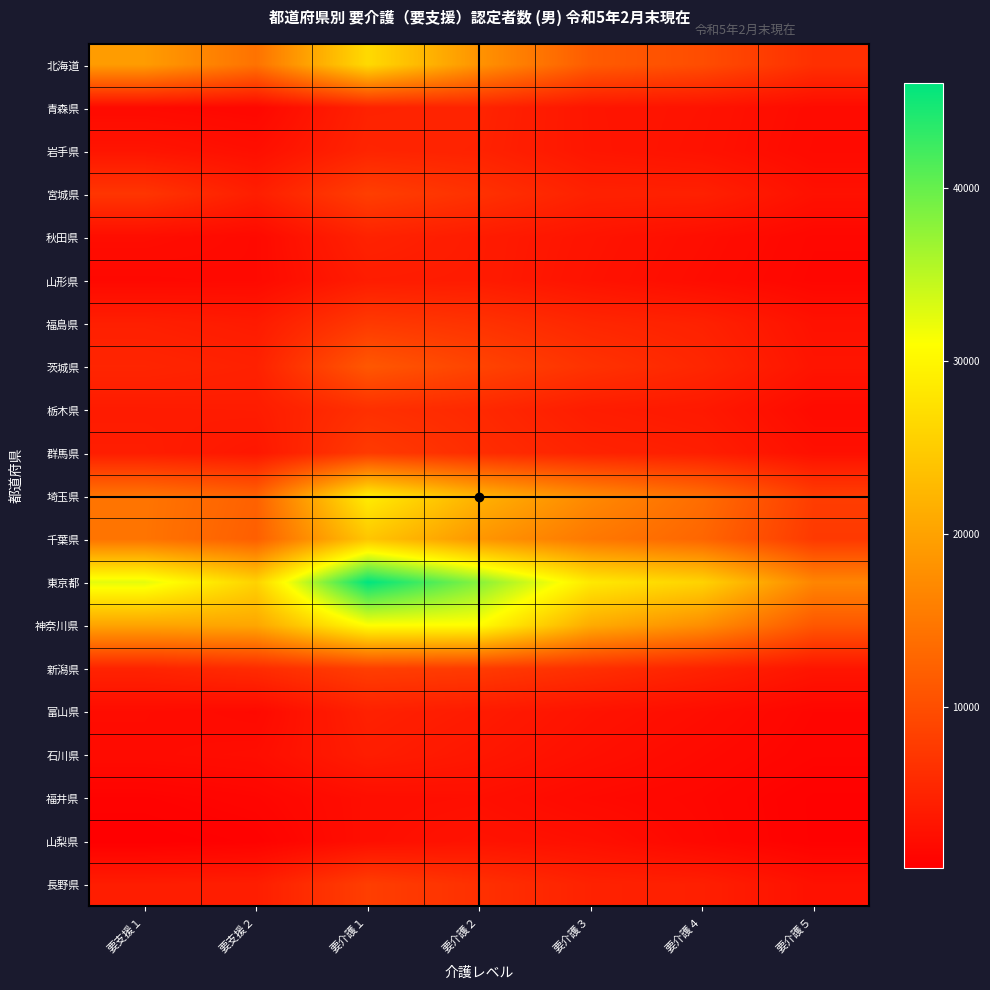

At 要介護３, list the series in order from smallest to largest.

福井県, 山梨県, 石川県, 山形県, 富山県, 秋田県, 青森県, 岩手県, 栃木県, 宮城県, 長野県, 群馬県, 福島県, 新潟県, 茨城県, 北海道, 千葉県, 埼玉県, 神奈川県, 東京都